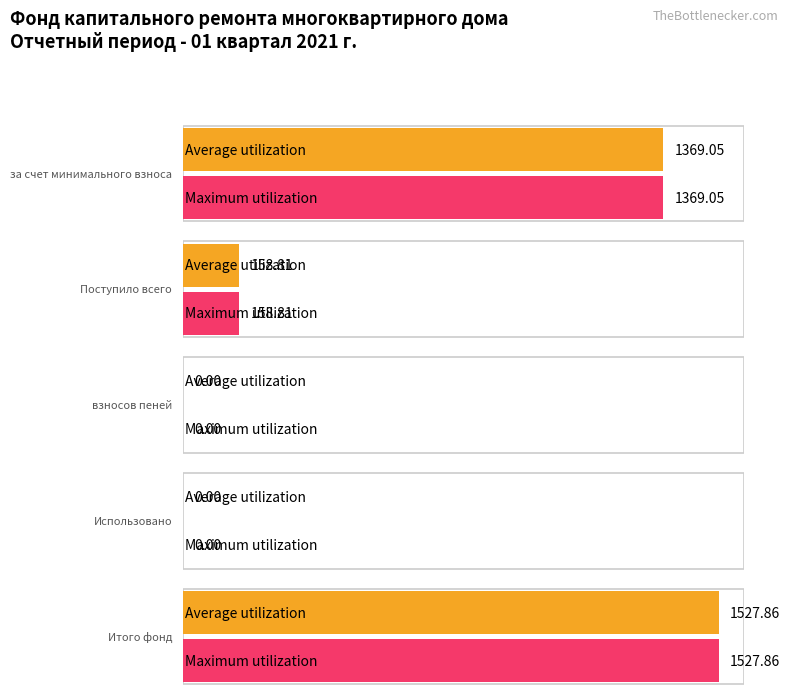

How many bars are there in total?

10